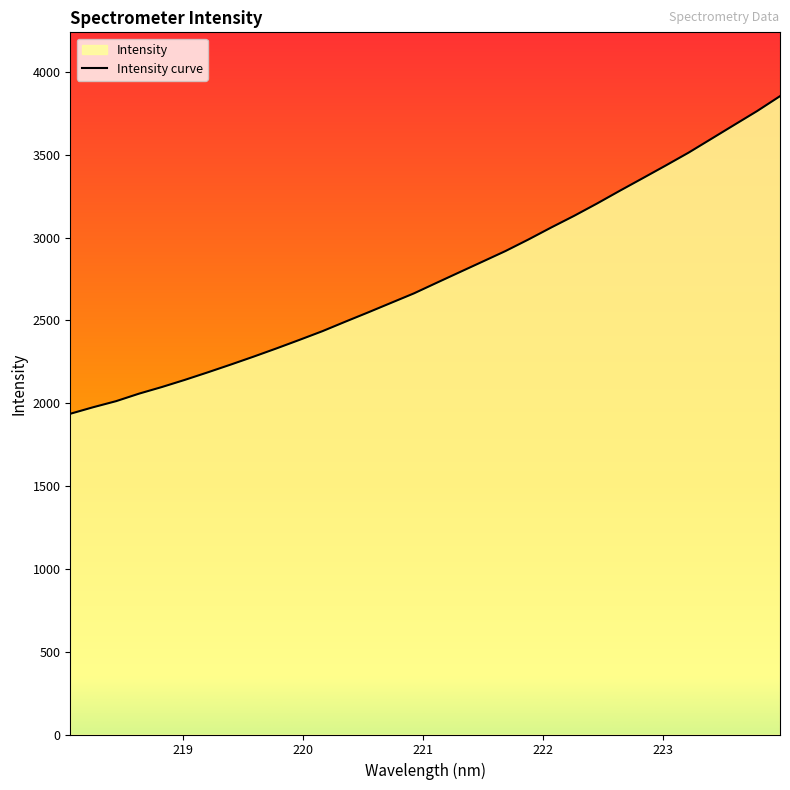

Rank the categories by value from lowest to highest.

218.0596, 218.2508, 218.442, 218.6332, 218.8244, 219.0156, 219.2067, 219.3979, 219.589, 219.7801, 219.9712, 220.1623, 220.3533, 220.5444, 220.7354, 220.9264, 221.1174, 221.3083, 221.4993, 221.6902, 221.8812, 222.0721, 222.263, 222.4538, 222.6447, 222.8355, 223.0264, 223.2172, 223.408, 223.5987, 223.7895, 223.9802